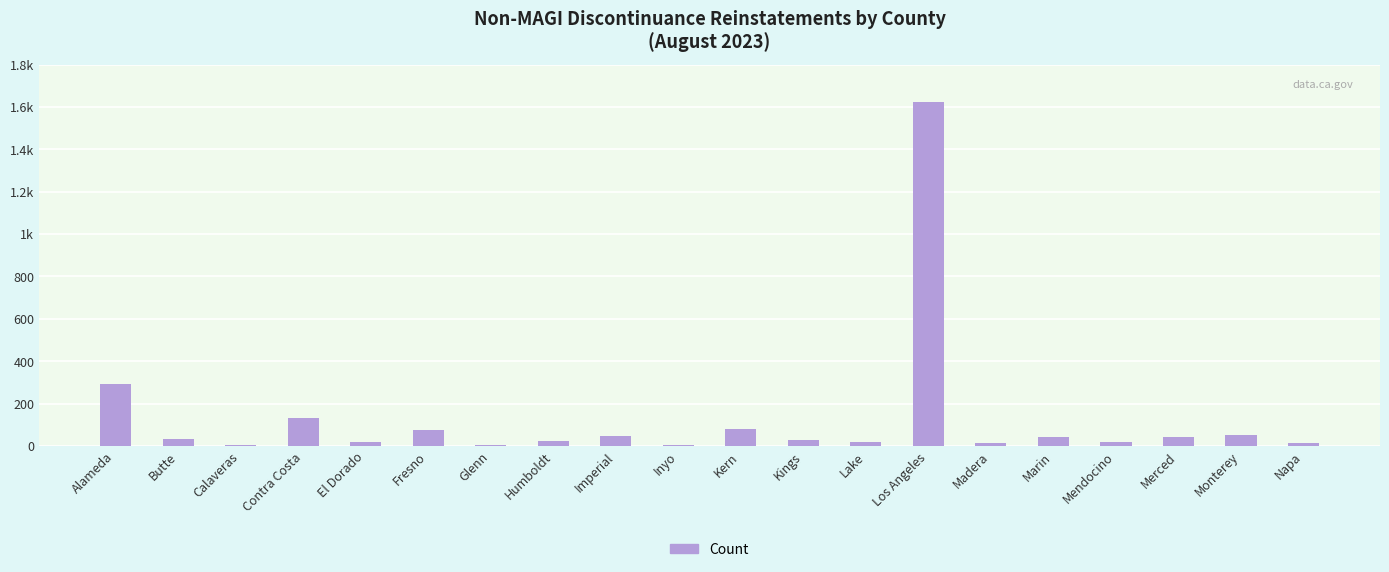

What is the difference between the maximum and minimum values?

1615